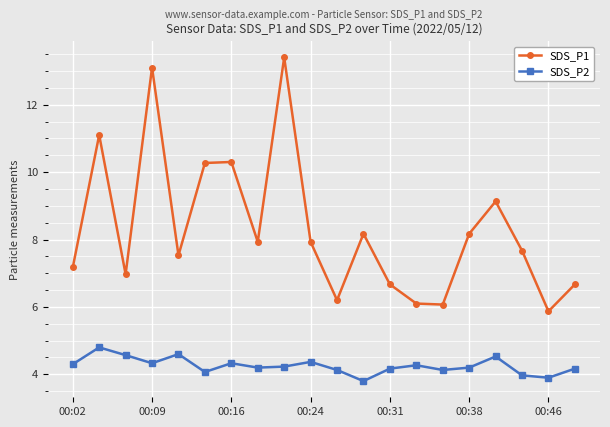

Which series has the largest range (max minus min)?

SDS_P1